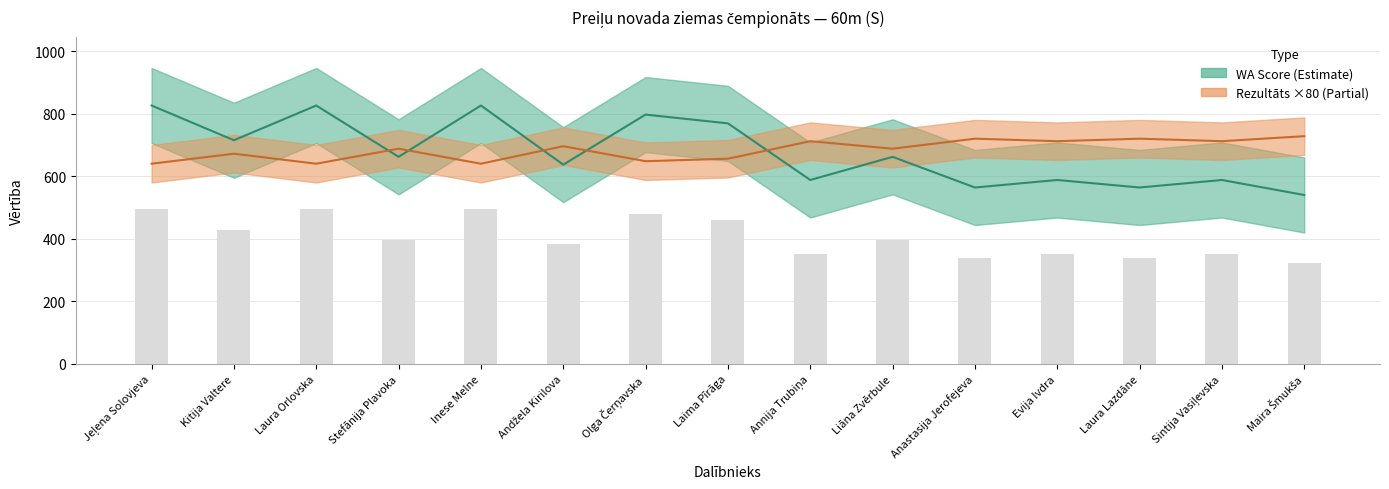

What is the average value of the Rezultāts series?

685